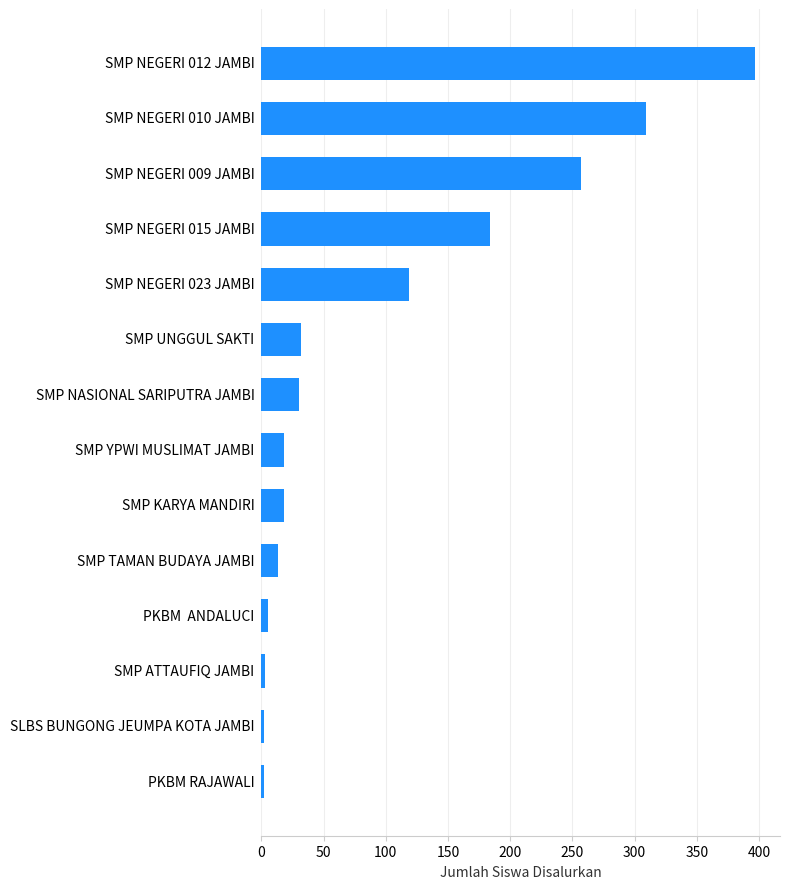

At which label is the value closest to 199?

SMP NEGERI 015 JAMBI